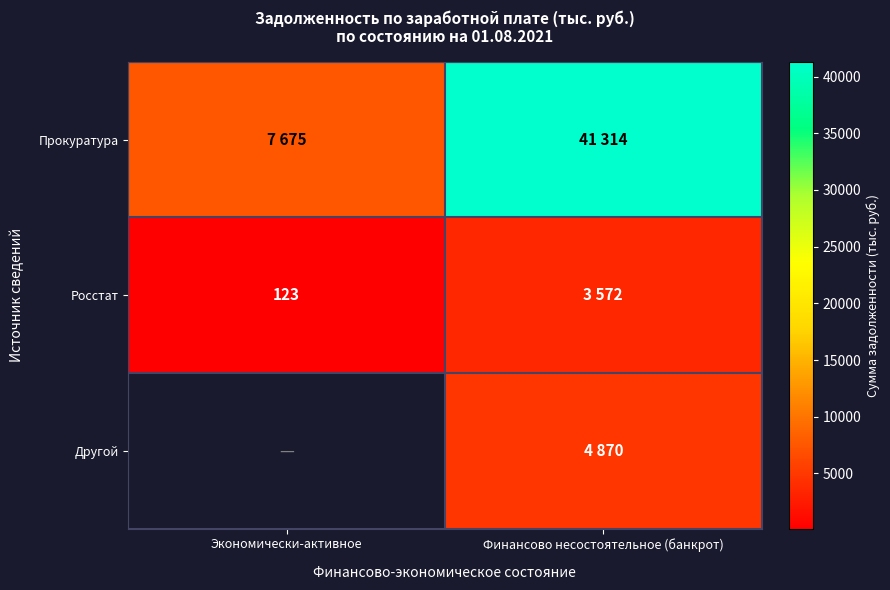

What is the difference between the maximum and minimum values in the Прокуратура series?

33639.0